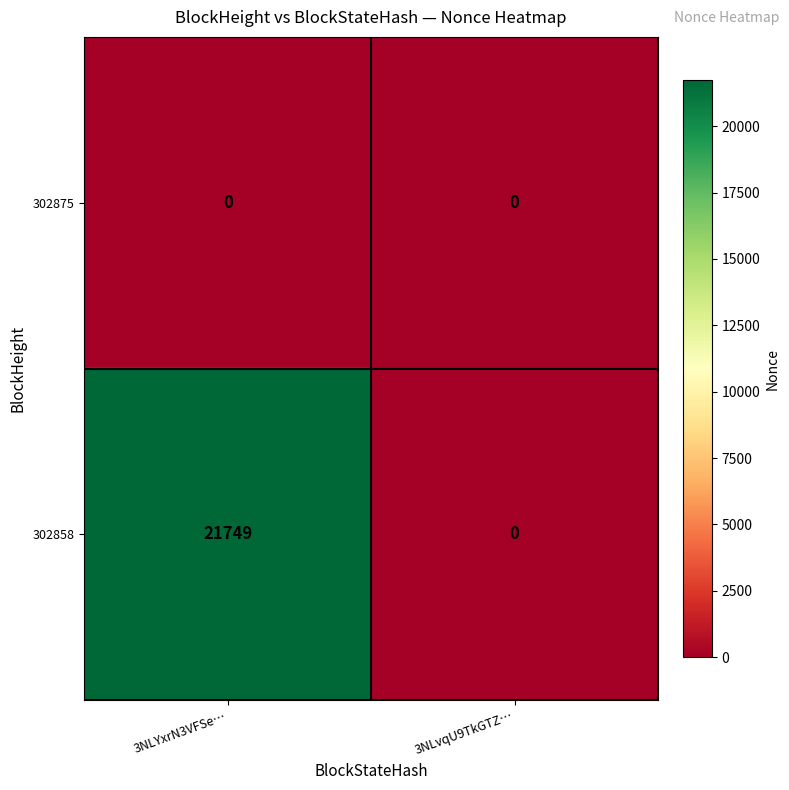

Reading left to right, extract all data points from this chart.

302875: 0	0
302858: 21749	0